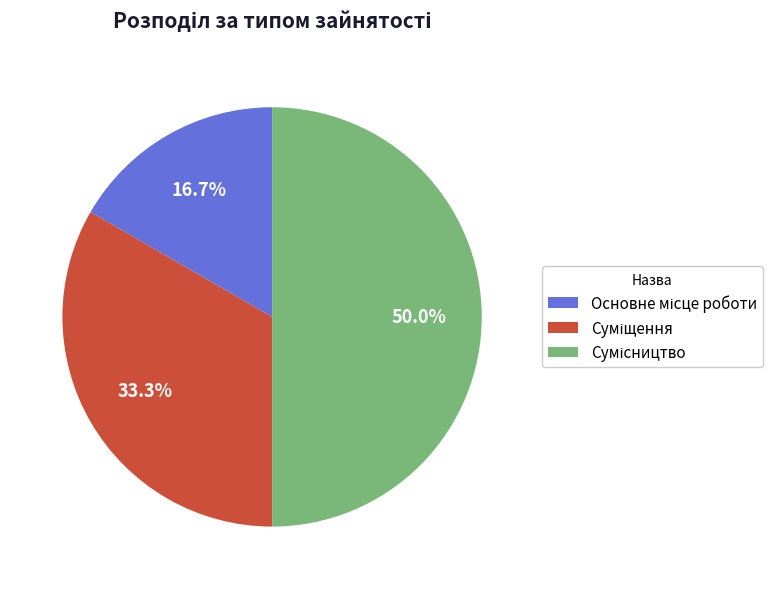

How many segments does this pie chart have?

3